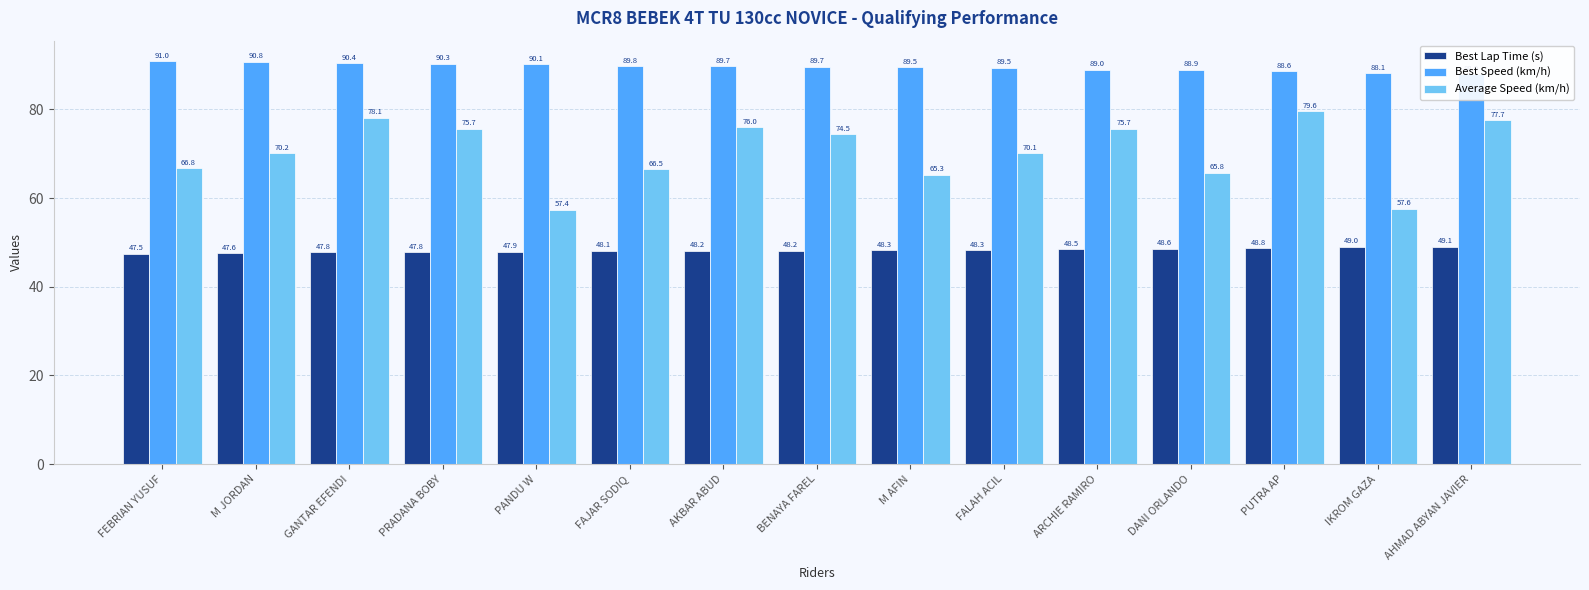

Reading right to left, extract all data points from this chart.

Best Lap Time (s): AHMAD ABYAN JAVIER=49.1	IKROM GAZA=49.0	PUTRA AP=48.8	DANI ORLANDO=48.6	ARCHIE RAMIRO=48.5	FALAH ACIL=48.3	M AFIN=48.3	BENAYA FAREL=48.2	AKBAR ABUD=48.2	FAJAR SODIQ=48.1	PANDU W=47.9	PRADANA BOBY=47.8	GANTAR EFENDI=47.8	M JORDAN=47.6	FEBRIAN YUSUF=47.5
Best Speed (km/h): AHMAD ABYAN JAVIER=88.0	IKROM GAZA=88.1	PUTRA AP=88.6	DANI ORLANDO=88.9	ARCHIE RAMIRO=89.0	FALAH ACIL=89.5	M AFIN=89.5	BENAYA FAREL=89.7	AKBAR ABUD=89.7	FAJAR SODIQ=89.8	PANDU W=90.1	PRADANA BOBY=90.3	GANTAR EFENDI=90.4	M JORDAN=90.8	FEBRIAN YUSUF=91.0
Average Speed (km/h): AHMAD ABYAN JAVIER=77.7	IKROM GAZA=57.6	PUTRA AP=79.6	DANI ORLANDO=65.8	ARCHIE RAMIRO=75.7	FALAH ACIL=70.1	M AFIN=65.3	BENAYA FAREL=74.5	AKBAR ABUD=76.0	FAJAR SODIQ=66.5	PANDU W=57.4	PRADANA BOBY=75.7	GANTAR EFENDI=78.1	M JORDAN=70.2	FEBRIAN YUSUF=66.8